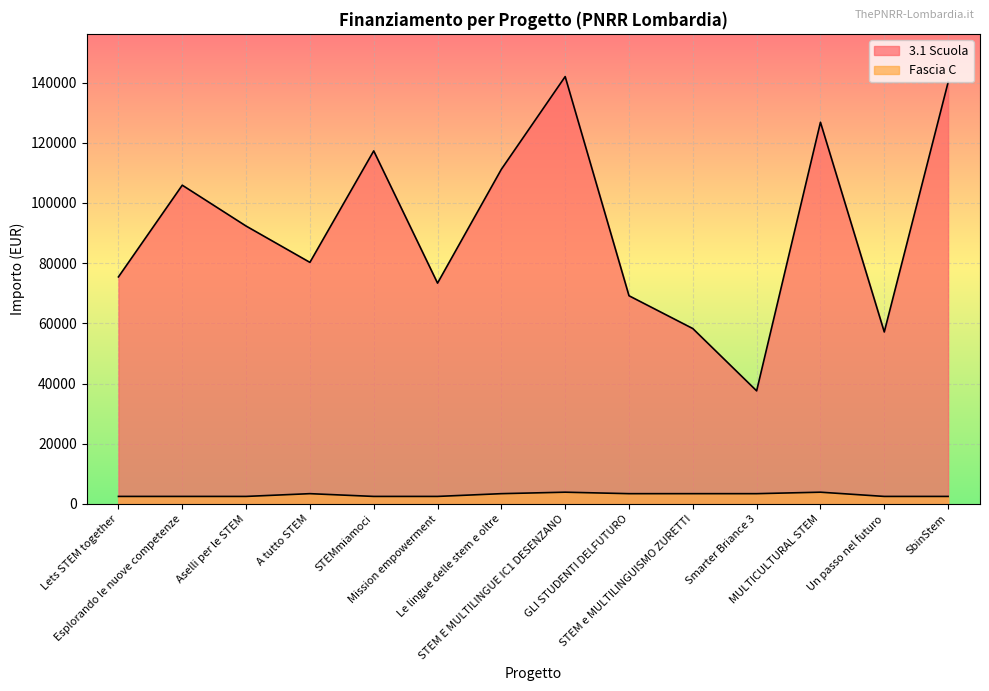

Reading left to right, list all the values displayed in this chart.

3.1 Scuola: 75442.6	105915.0	92341.9	80270.1	117311.1	73375.7	111198.7	142004.3	69180.1	58273.5	37577.6	126823.9	57143.9	140087.5
Fascia C: 2498.0	2498.0	2498.0	3413.0	2498.0	2498.0	3413.0	3903.0	3413.0	3413.0	3413.0	3903.0	2498.0	2498.0